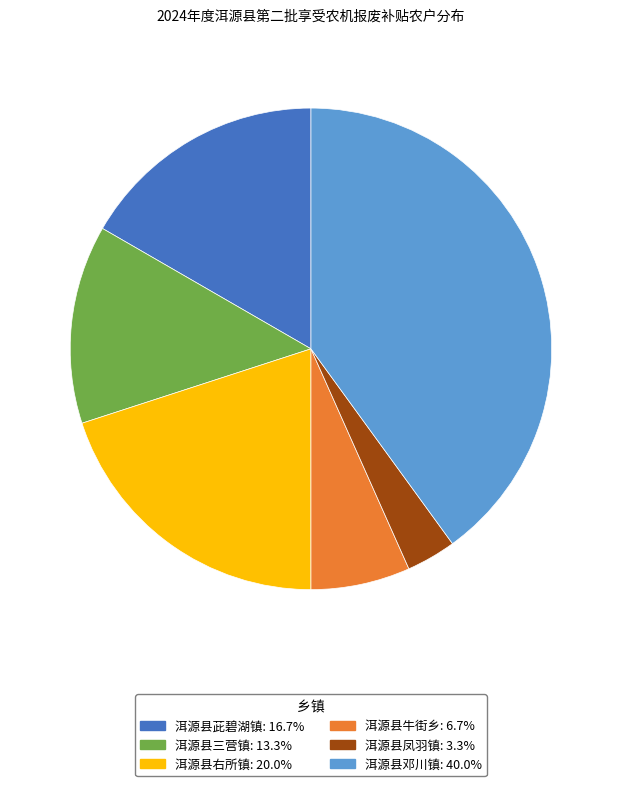

Does 洱源县牛街乡 represent more than half of the total?

No